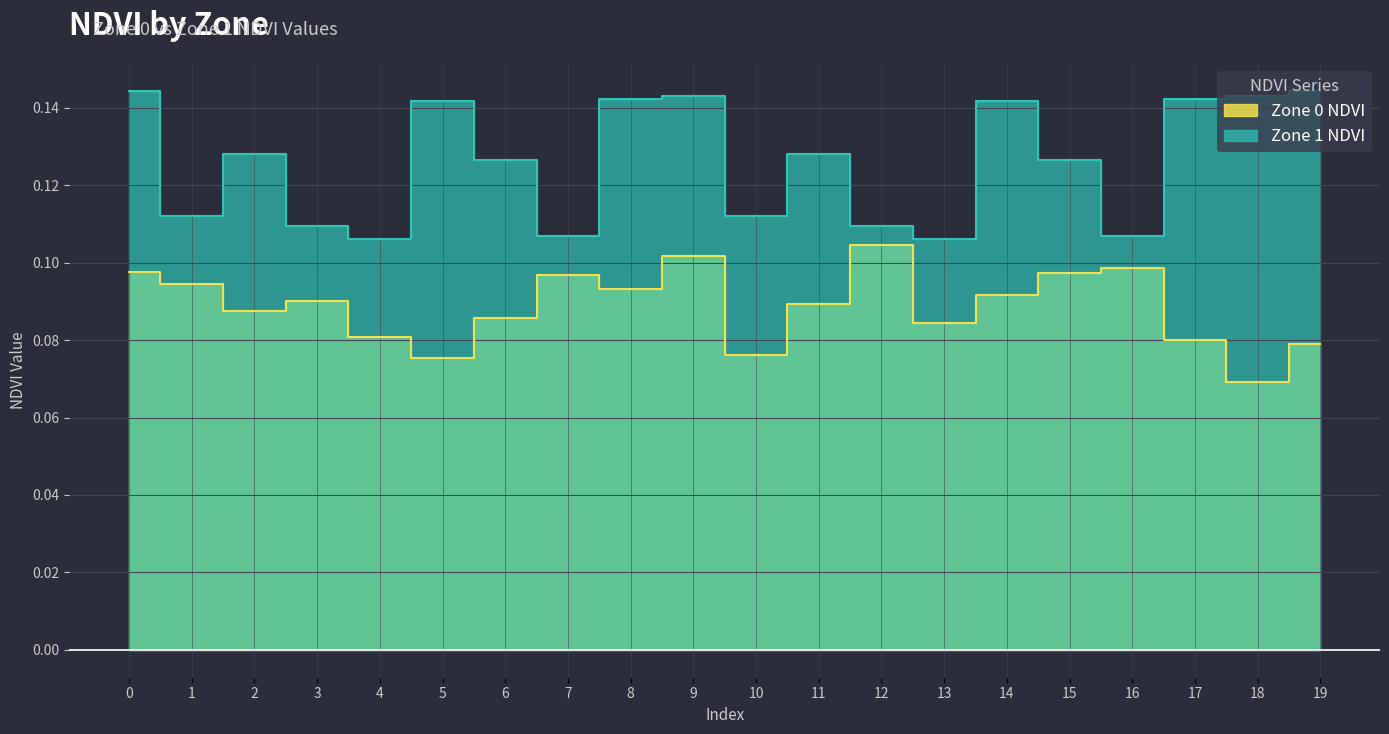

What is the greatest value displayed?

0.1